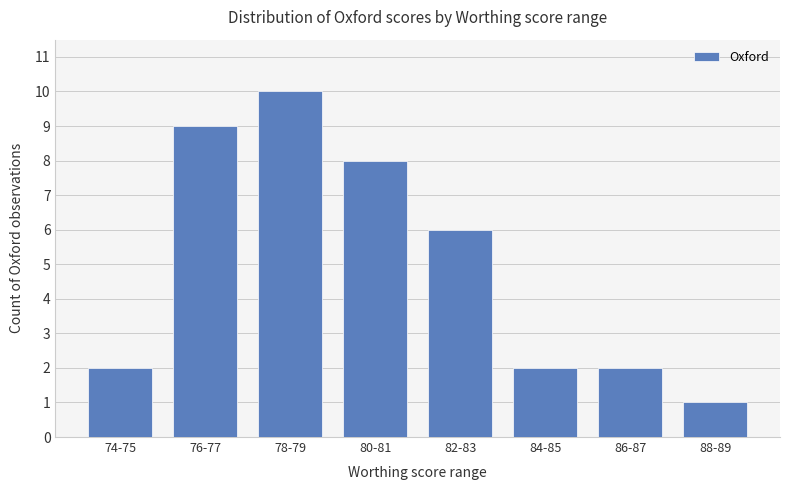

Read the value at 74-75.

2